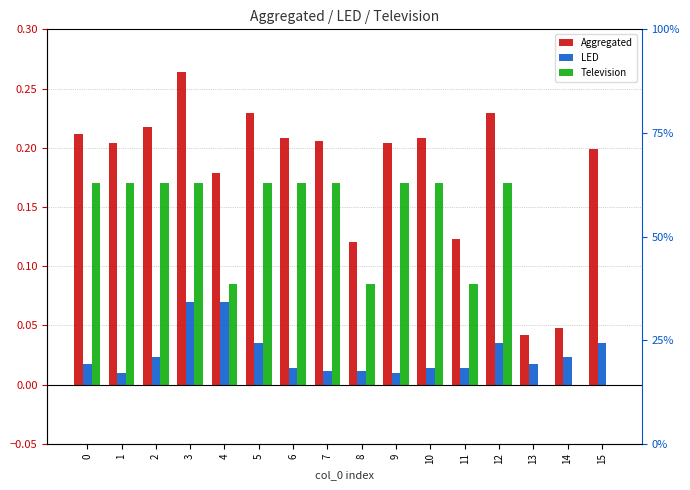

What is the sum of all Television values?

2.0